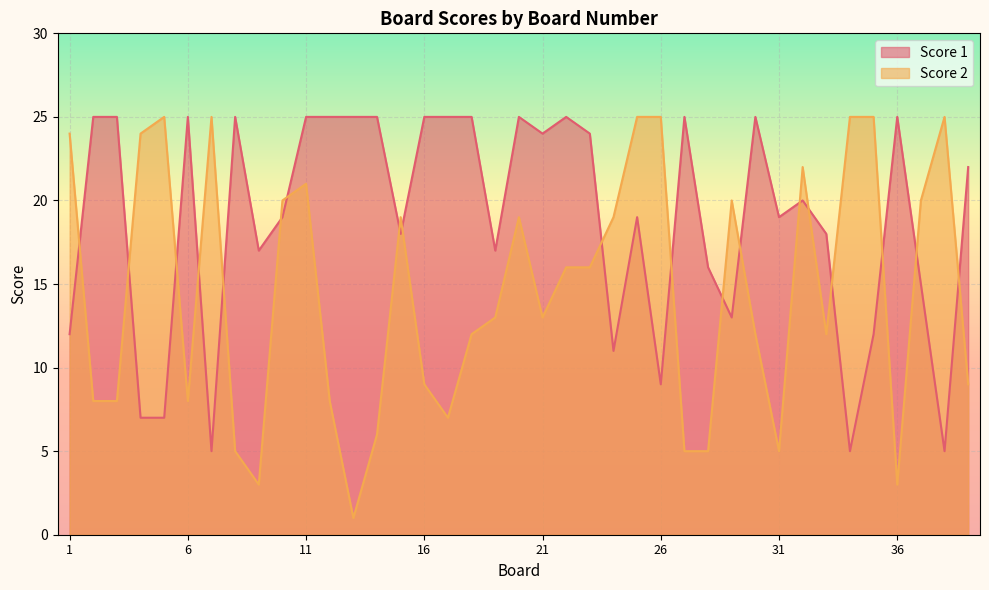

Reading left to right, list all the values displayed in this chart.

Score 1: 12	25	25	7	7	25	5	25	17	19	25	25	25	25	18	25	25	25	17	25	24	25	24	11	19	9	25	16	13	25	19	20	18	5	12	25	15	5	22
Score 2: 24	8	8	24	25	8	25	5	3	20	21	8	1	6	19	9	7	12	13	19	13	16	16	19	25	25	5	5	20	12	5	22	12	25	25	3	20	25	9